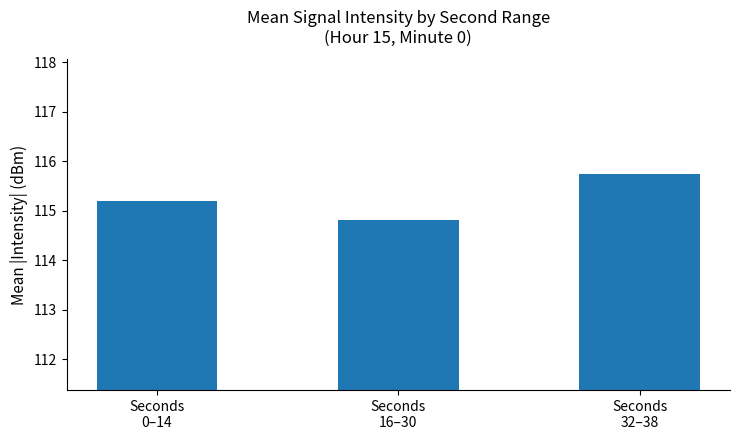

What is the sum of all values?

345.8